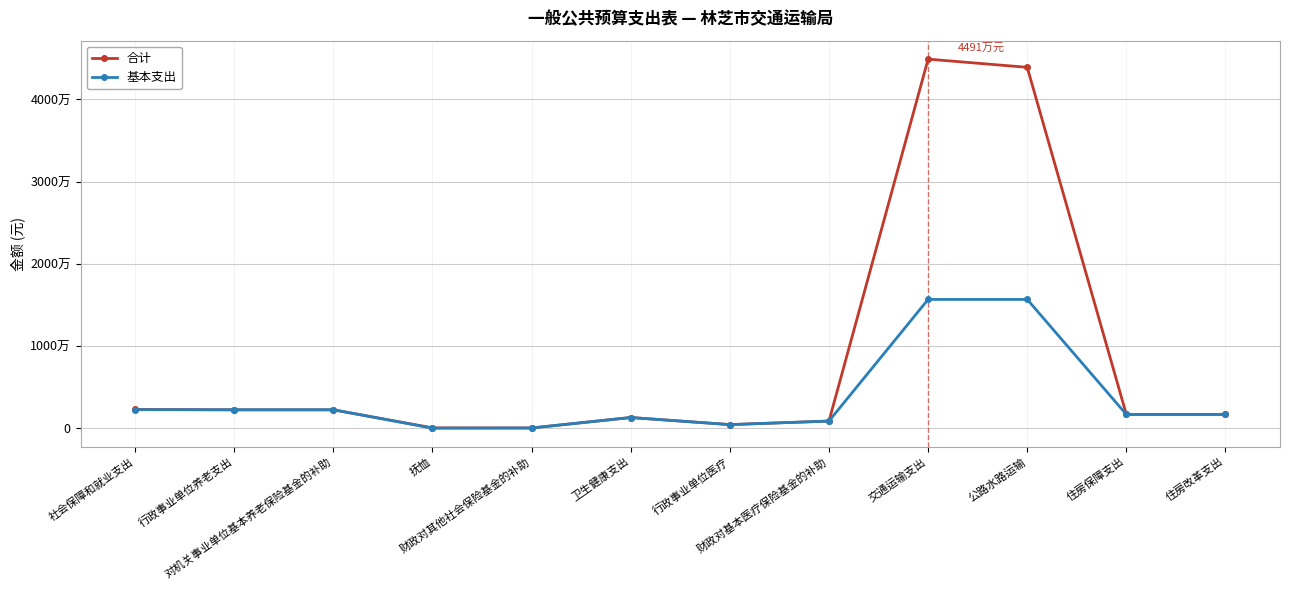

The 合计 series shows 2318106 at 住房保障支出. True or false?

False